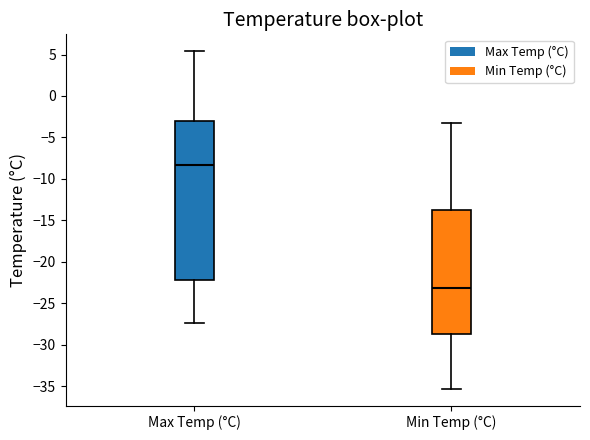

Reading left to right, read every box against the y-axis: the position of its median line, the range the box covers, and the ends of its whiskers. The values are not printed on the chart, so give them approximately, as read against the axis.

Max Temp (°C): median -8.5, box -22.0 to -3.0, whiskers -27.5 to 5.5
Min Temp (°C): median -23.0, box -28.5 to -13.5, whiskers -35.5 to -3.0